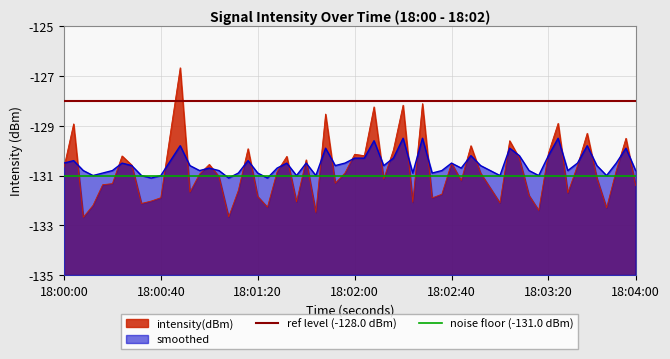

What is the sum of all ref level (-128.0 dBm) values?

-256